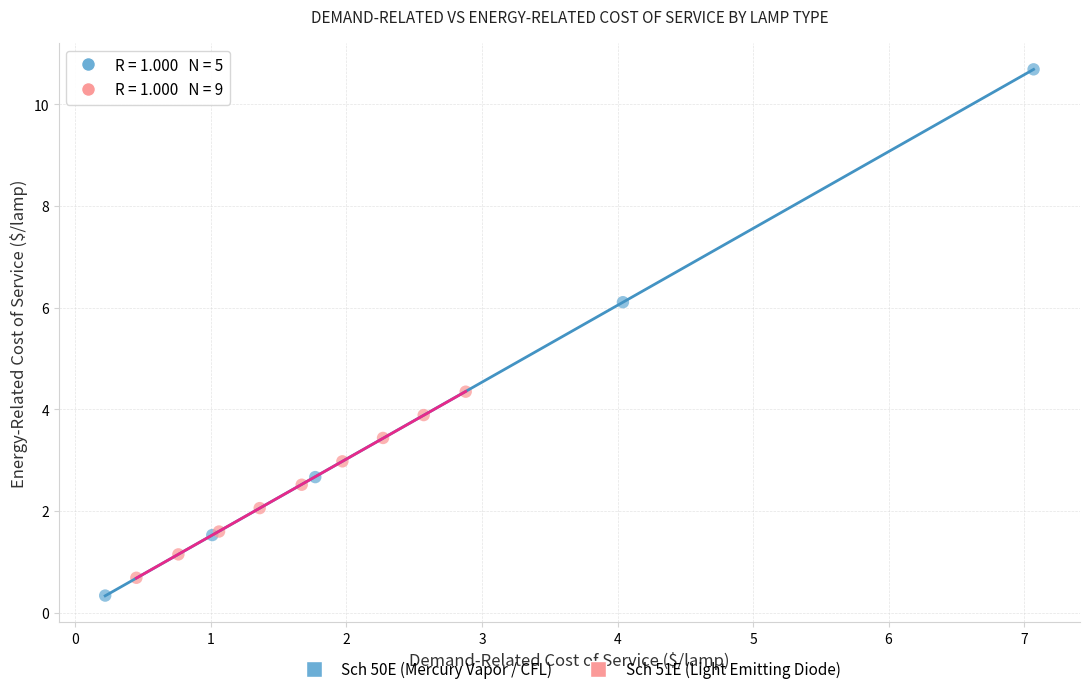

Which series contains the lowest Y value?

Sch 50E (Mercury Vapor / CFL)